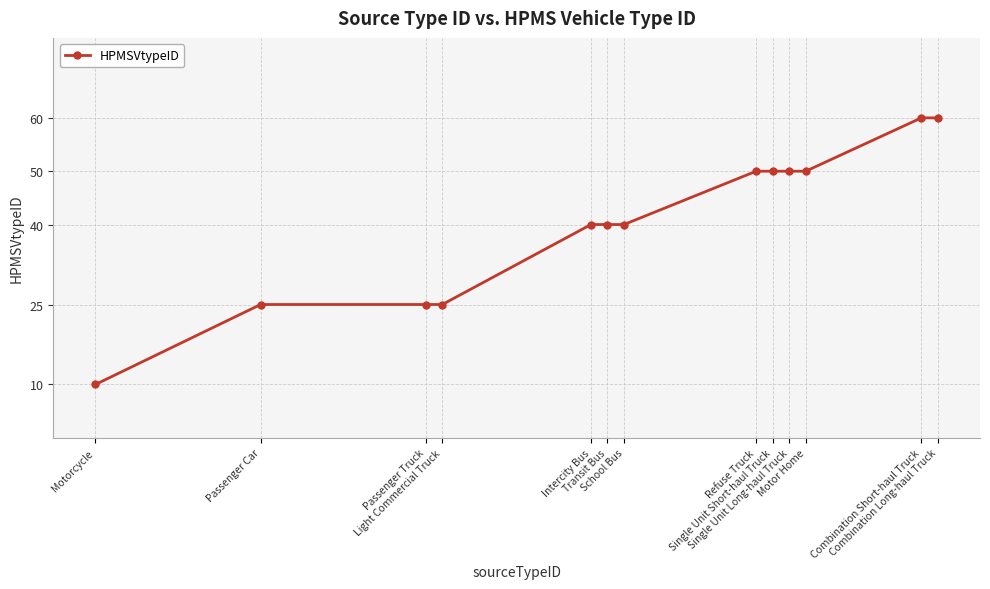

What is the difference between the maximum and second lowest values?

35